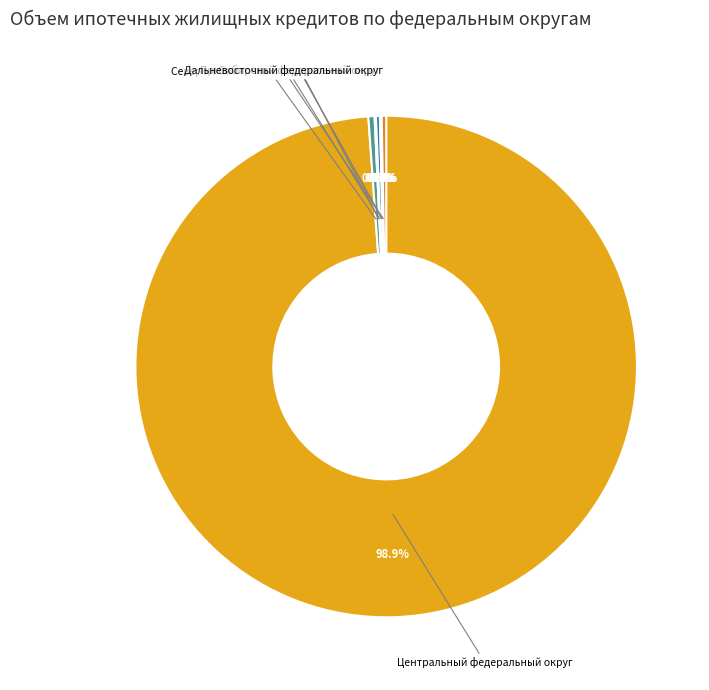

What portion of the pie excludes Северо-Западный федеральный округ?

99.6%